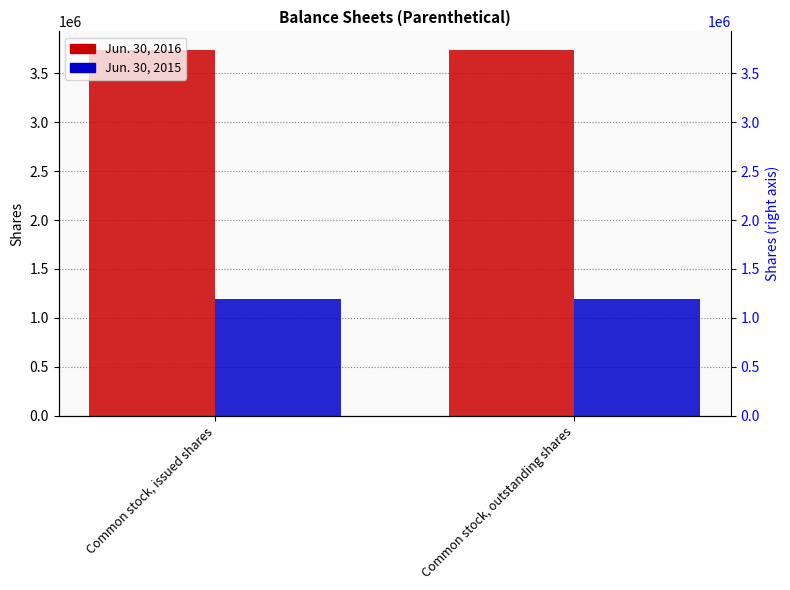

Reading left to right, extract all data points from this chart.

Jun. 30, 2016: 3741944	3741944
Jun. 30, 2015: 1188307	1188307